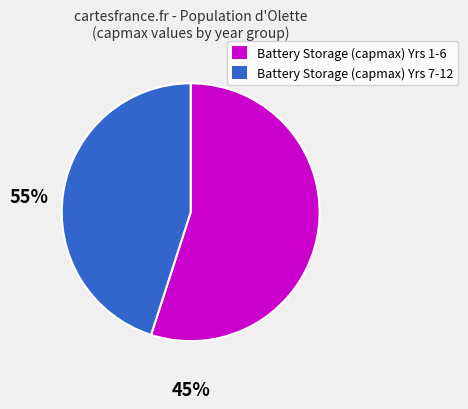

Count the number of slices in the pie.

2